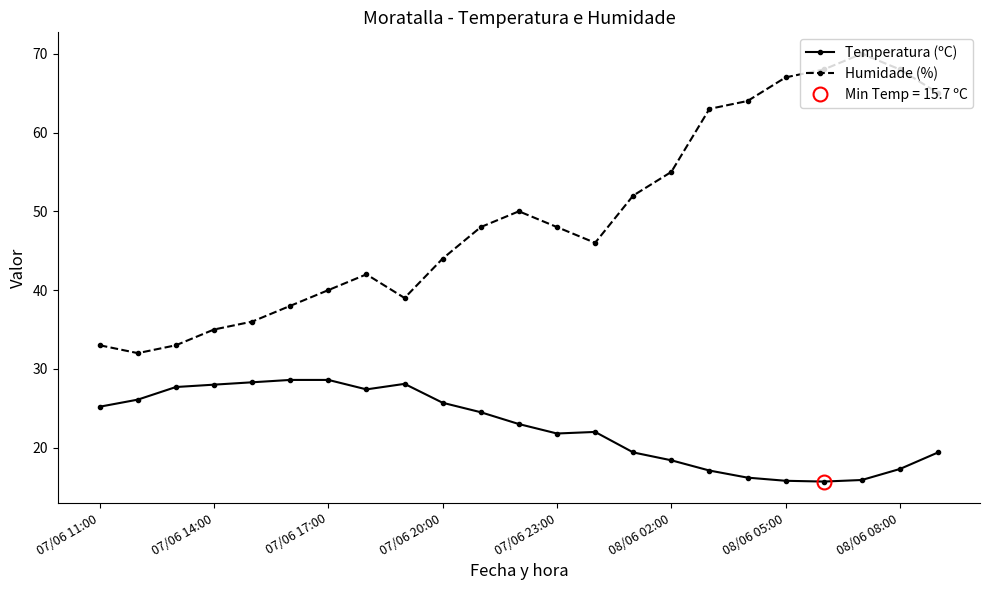

Rank the series by their average value, from highest to lowest.

Humidade (%), Temperatura (ºC)